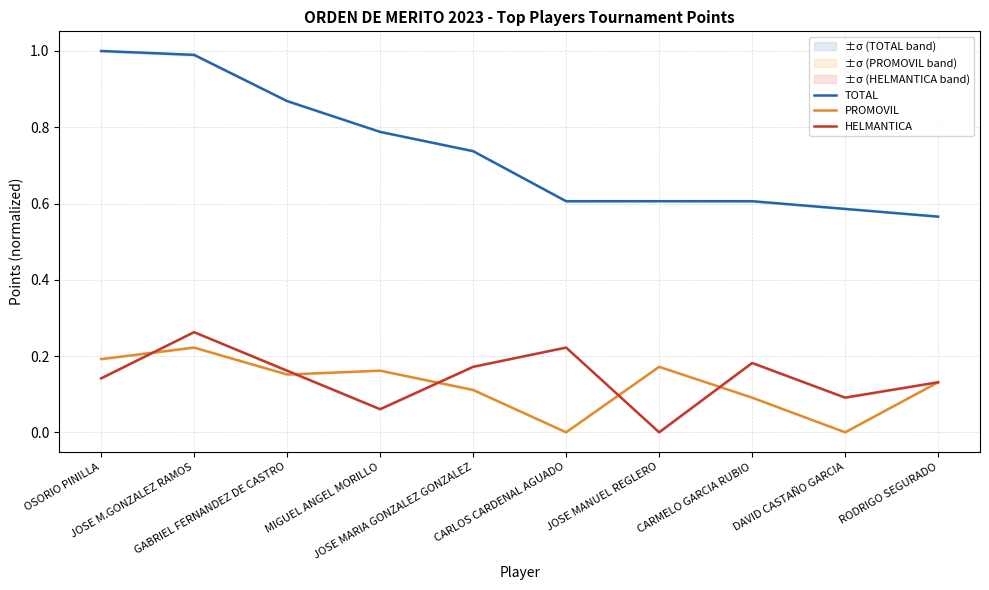

Reading right to left, what are all the values shown in this chart?

TOTAL: RODRIGO SEGURADO=0.6	DAVID CASTAÑO GARCIA=0.6	CARMELO GARCIA RUBIO=0.6	JOSE MANUEL REGLERO=0.6	CARLOS CARDENAL AGUADO=0.6	JOSE MARIA GONZALEZ GONZALEZ=0.7	MIGUEL ANGEL MORILLO=0.8	GABRIEL FERNANDEZ DE CASTRO=0.9	JOSE M.GONZALEZ RAMOS=1.0	OSORIO PINILLA=1.0
PROMOVIL: RODRIGO SEGURADO=0.1	DAVID CASTAÑO GARCIA=0.0	CARMELO GARCIA RUBIO=0.1	JOSE MANUEL REGLERO=0.2	CARLOS CARDENAL AGUADO=0.0	JOSE MARIA GONZALEZ GONZALEZ=0.1	MIGUEL ANGEL MORILLO=0.2	GABRIEL FERNANDEZ DE CASTRO=0.2	JOSE M.GONZALEZ RAMOS=0.2	OSORIO PINILLA=0.2
HELMANTICA: RODRIGO SEGURADO=0.1	DAVID CASTAÑO GARCIA=0.1	CARMELO GARCIA RUBIO=0.2	JOSE MANUEL REGLERO=0.0	CARLOS CARDENAL AGUADO=0.2	JOSE MARIA GONZALEZ GONZALEZ=0.2	MIGUEL ANGEL MORILLO=0.1	GABRIEL FERNANDEZ DE CASTRO=0.2	JOSE M.GONZALEZ RAMOS=0.3	OSORIO PINILLA=0.1